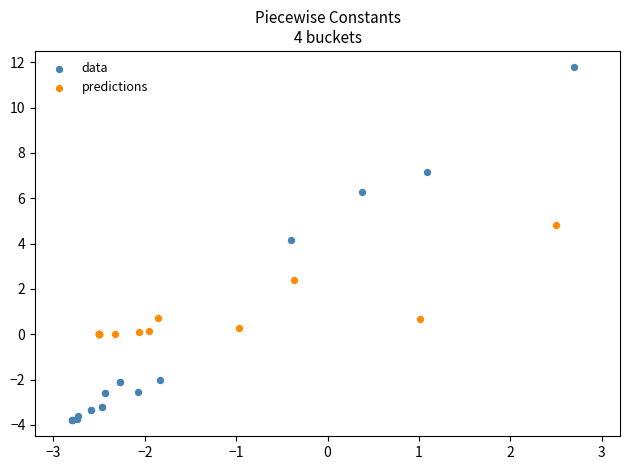

Which series reaches the minimum Y coordinate?

data